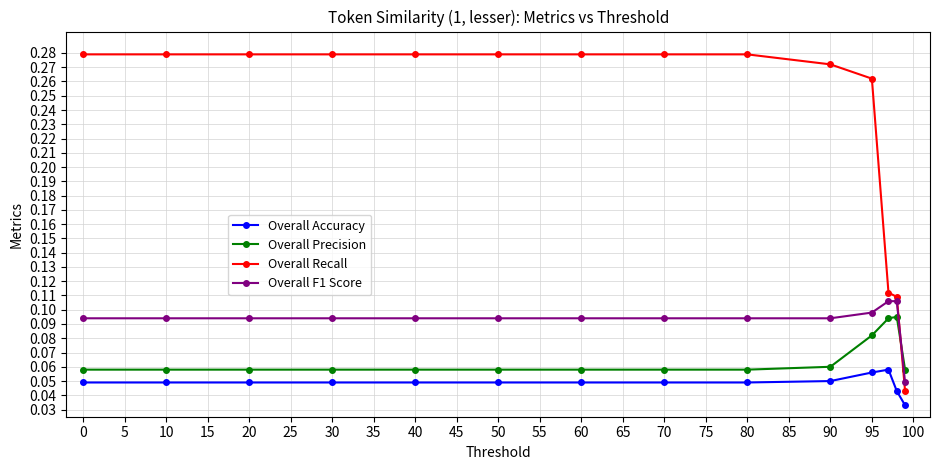

Which series has the widest spread of values?

Overall Recall